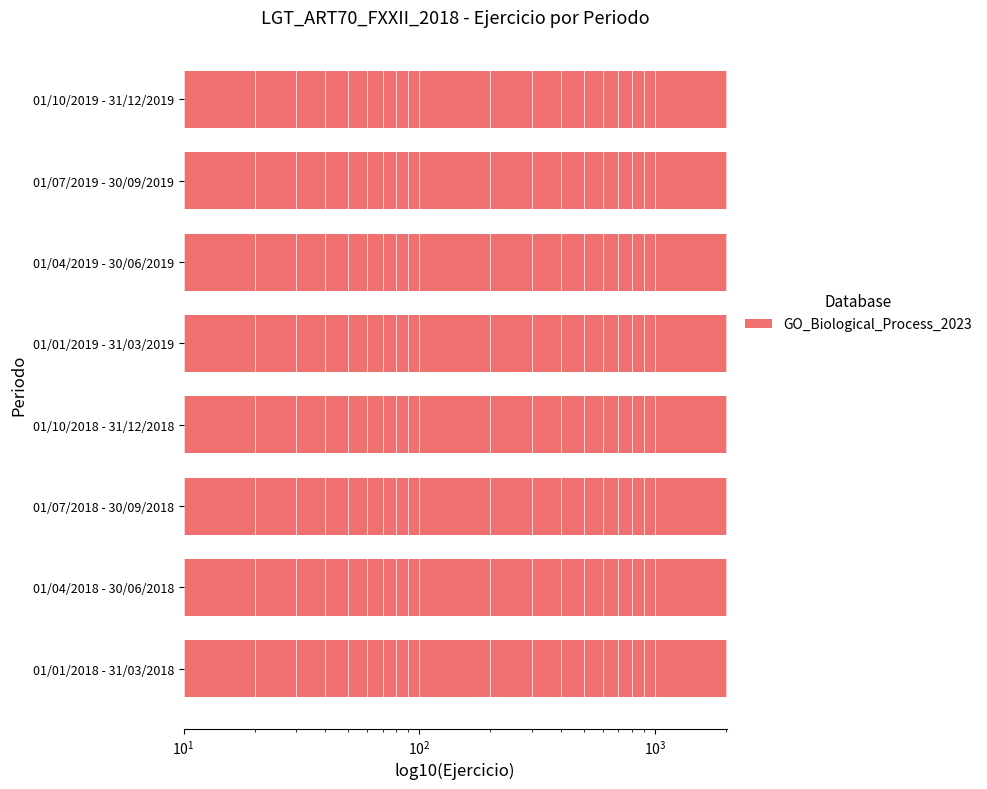

What is the value of the 4th bar from the left?

2018